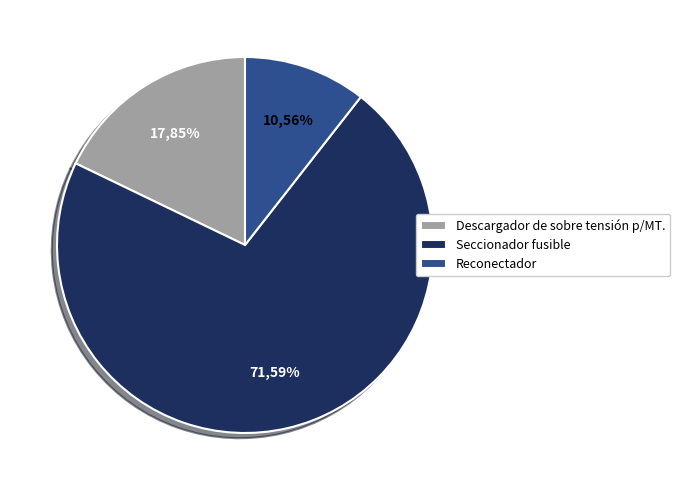

Count the number of slices in the pie.

3